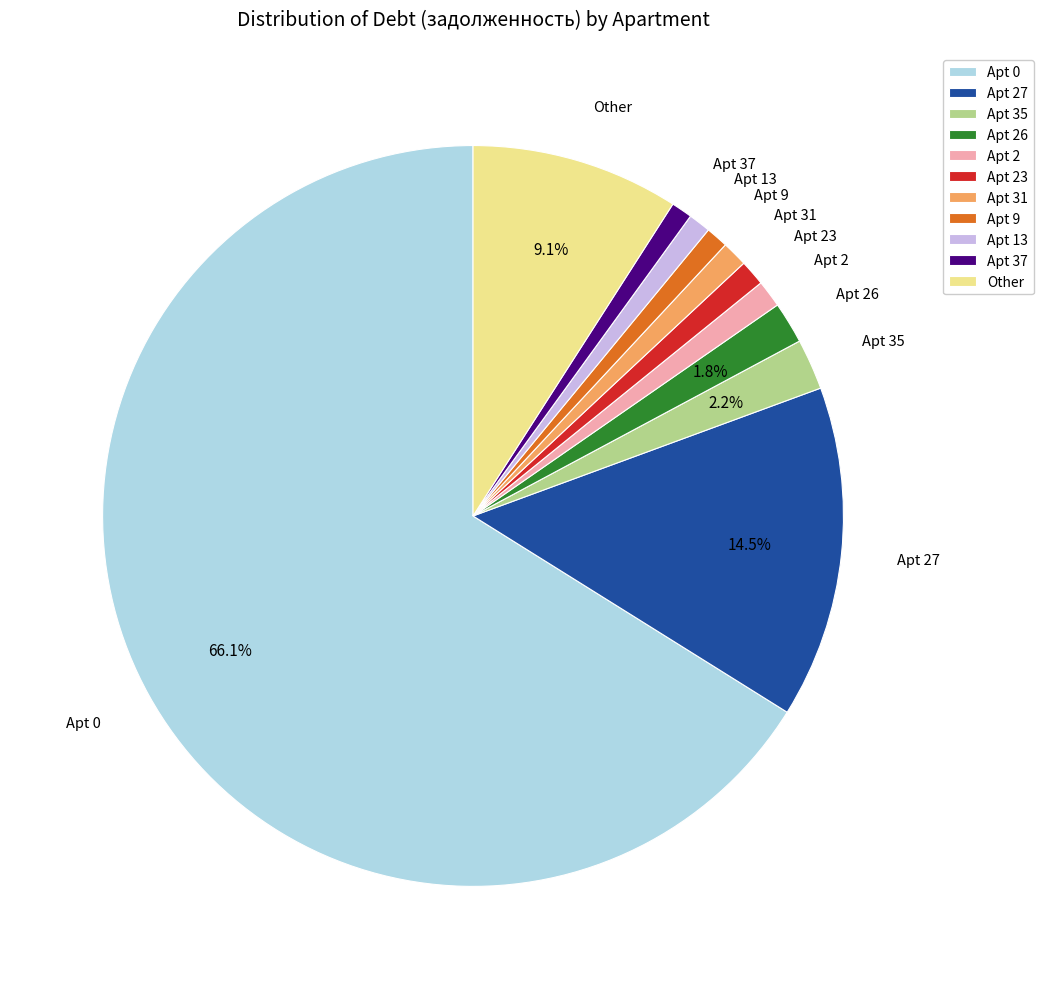

How many slices are in this pie chart?

11